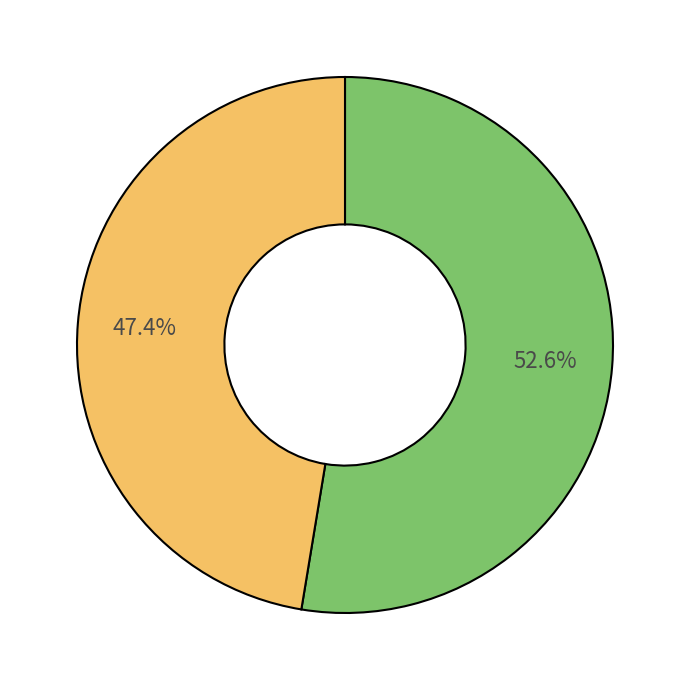

Does any single category account for the majority?

Yes